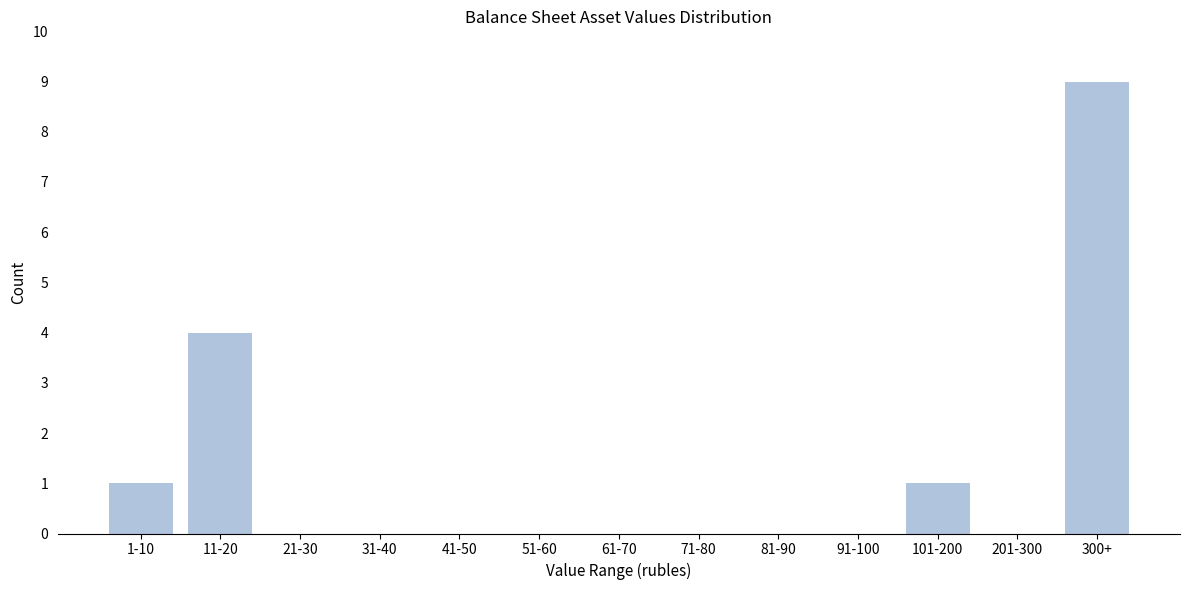

Reading left to right, what are all the values shown in this chart?

1-10=1	11-20=4	21-30=0	31-40=0	41-50=0	51-60=0	61-70=0	71-80=0	81-90=0	91-100=0	101-200=1	201-300=0	300+=9